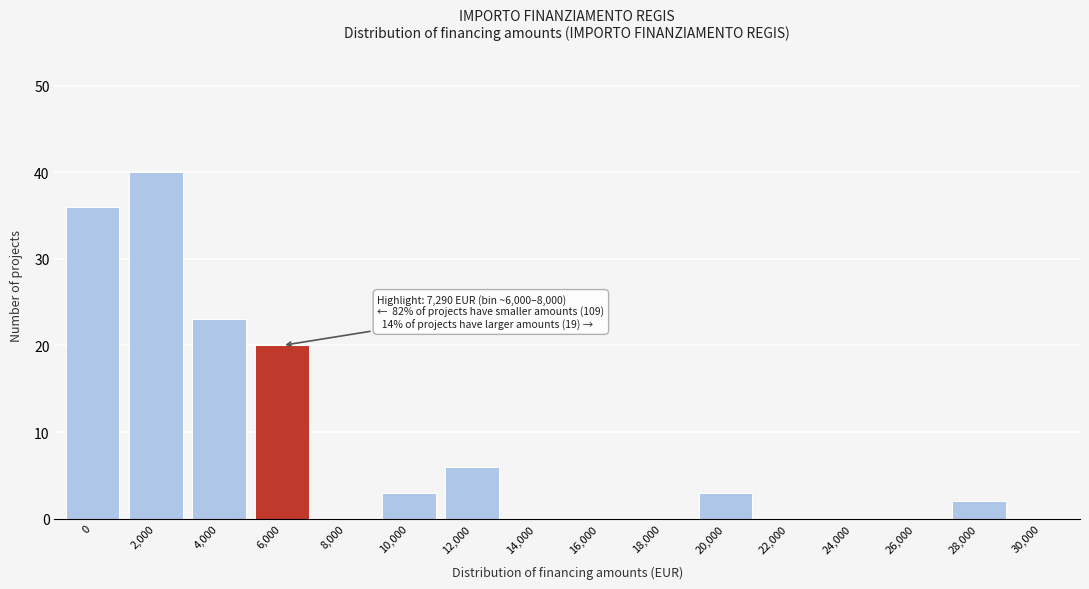

Reading left to right, transcribe all the data shown in this chart.

0=36	2,000=40	4,000=23	6,000=20	8,000=0	10,000=3	12,000=6	14,000=0	16,000=0	18,000=0	20,000=3	22,000=0	24,000=0	26,000=0	28,000=2	30,000=0